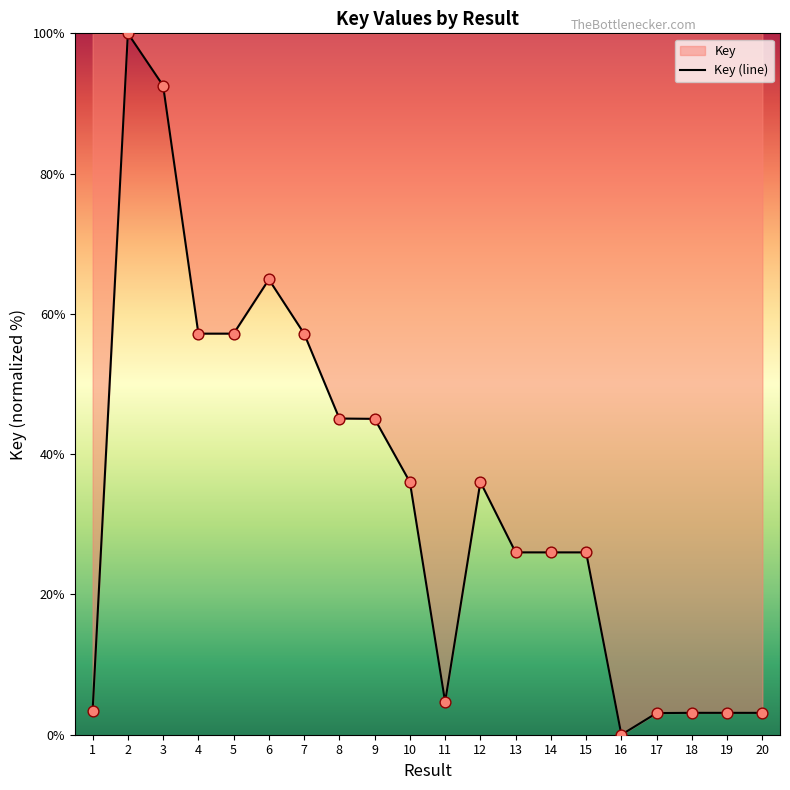

Which has a higher value, 10 or 7?

7